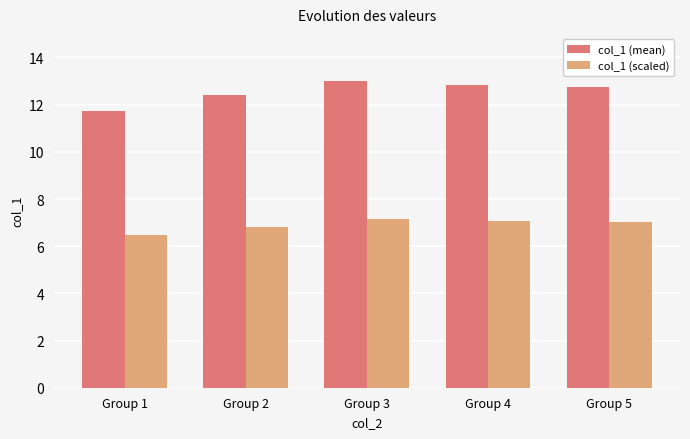

Rank the series by their maximum value, from lowest to highest.

col_1 (scaled), col_1 (mean)